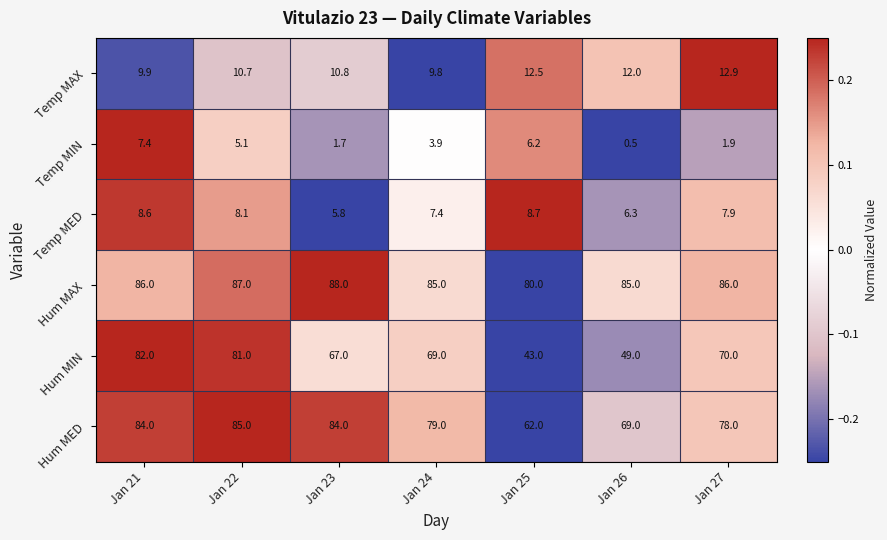

Which label corresponds to the smallest value in the chart?

Jan 26